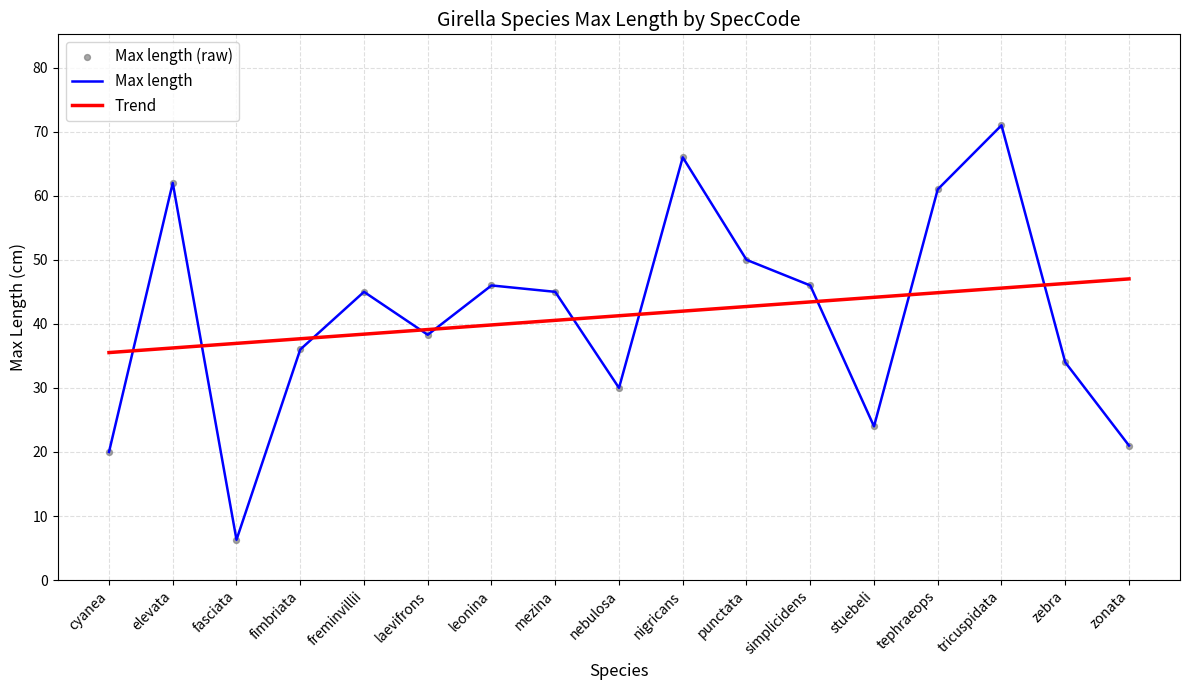

What is the change in value from laevifrons to tephraeops?

+22.7